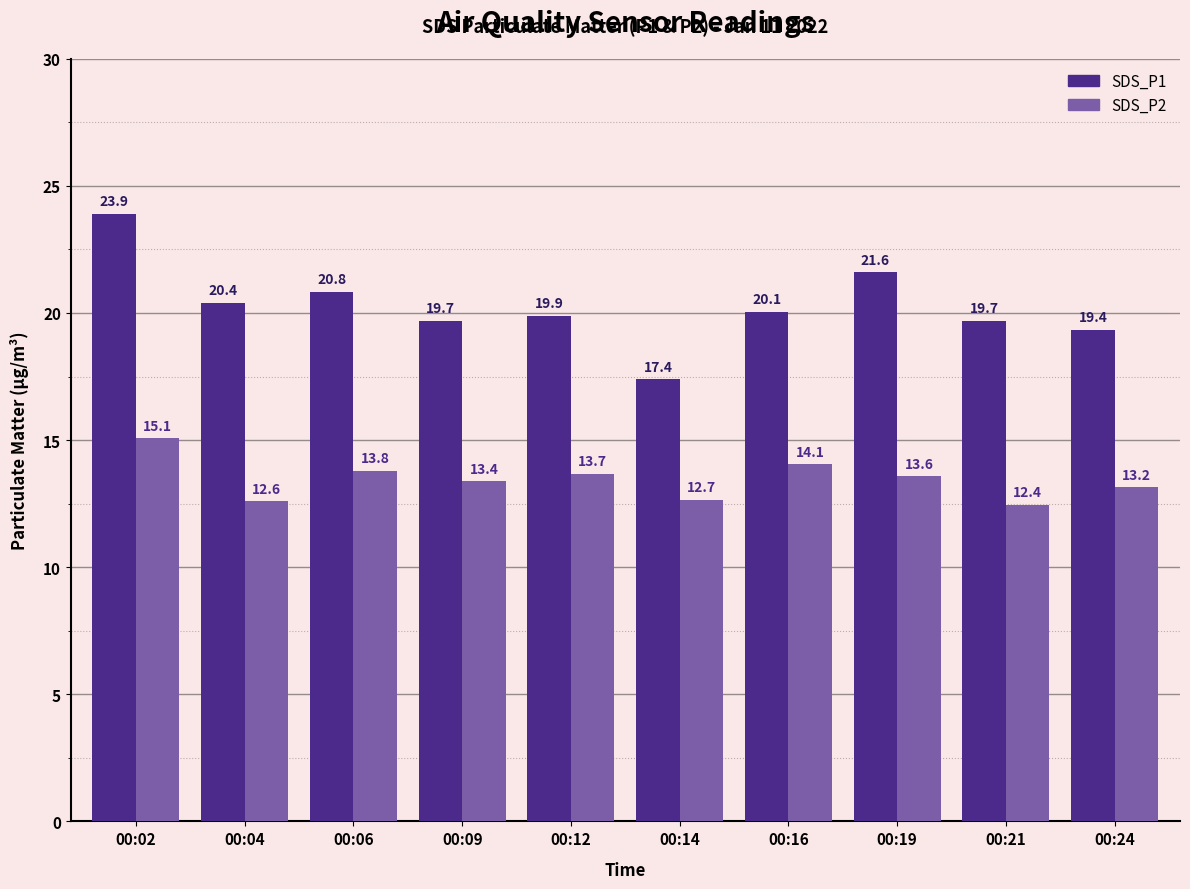

Is the value of SDS_P2 at 00:16 greater than the value of SDS_P1 at 00:19?

No